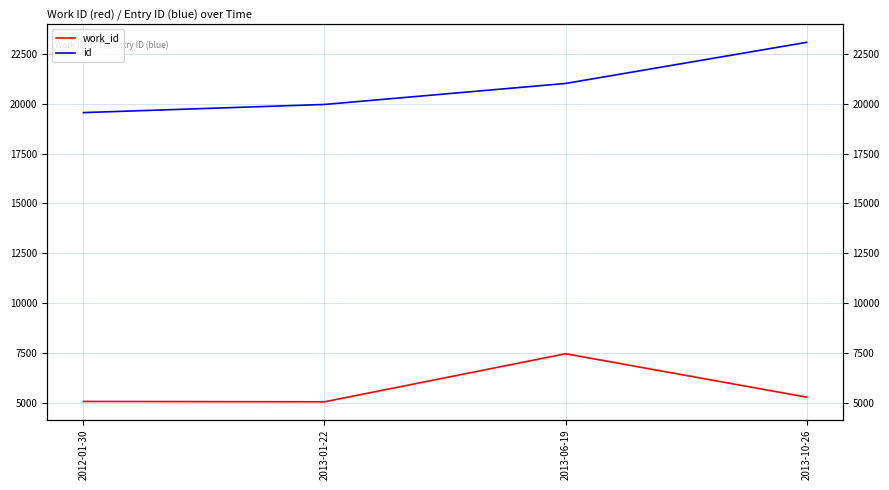

Which series has the largest range (max minus min)?

id